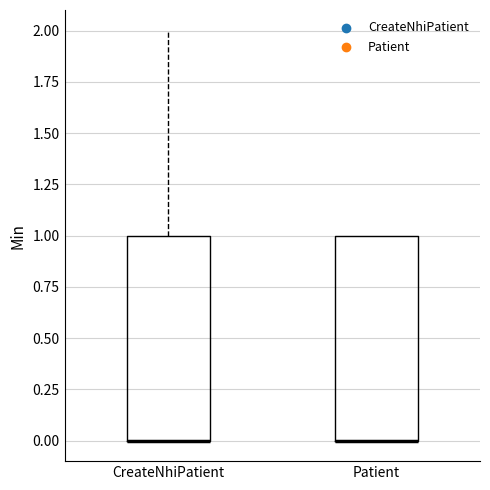

Reading left to right, read every box against the y-axis: the position of its median line, the range the box covers, and the ends of its whiskers. The values are not printed on the chart, so give them approximately, as read against the axis.

CreateNhiPatient: median 0 (drawn on the box's lower edge), box 0 to 1, whiskers 0 to 2
Patient: median 0 (drawn on the box's lower edge), box 0 to 1, whiskers 0 to 1